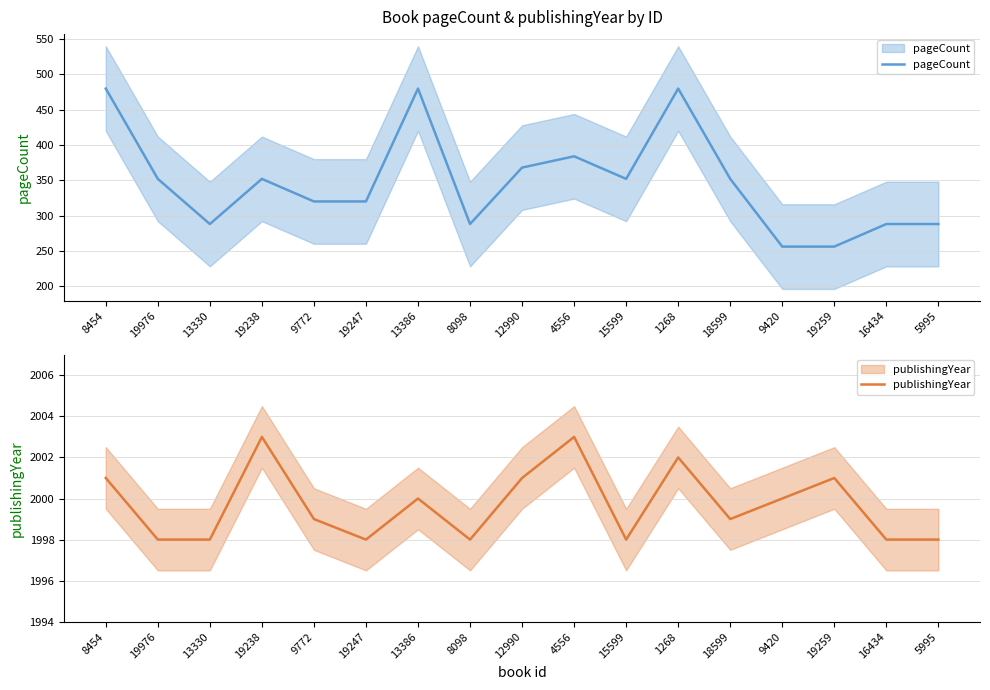

True or false: publishingYear and pageCount intersect in this chart.

False